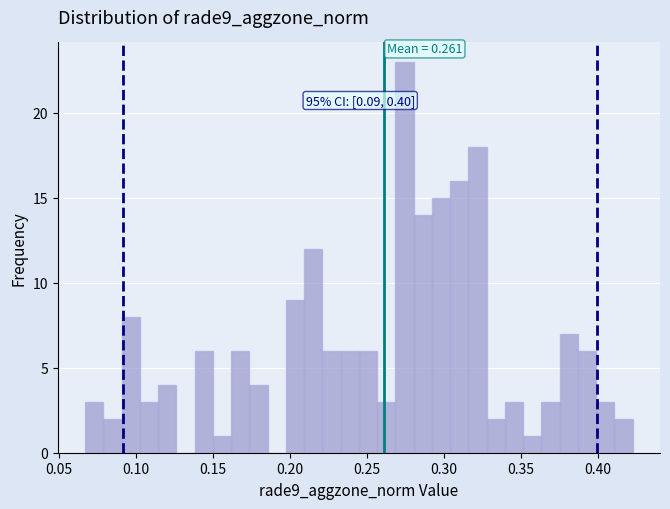

Around what value on the x-axis is the tallest bar? Give the approximate position of its centre, as read against the axis.

0.275